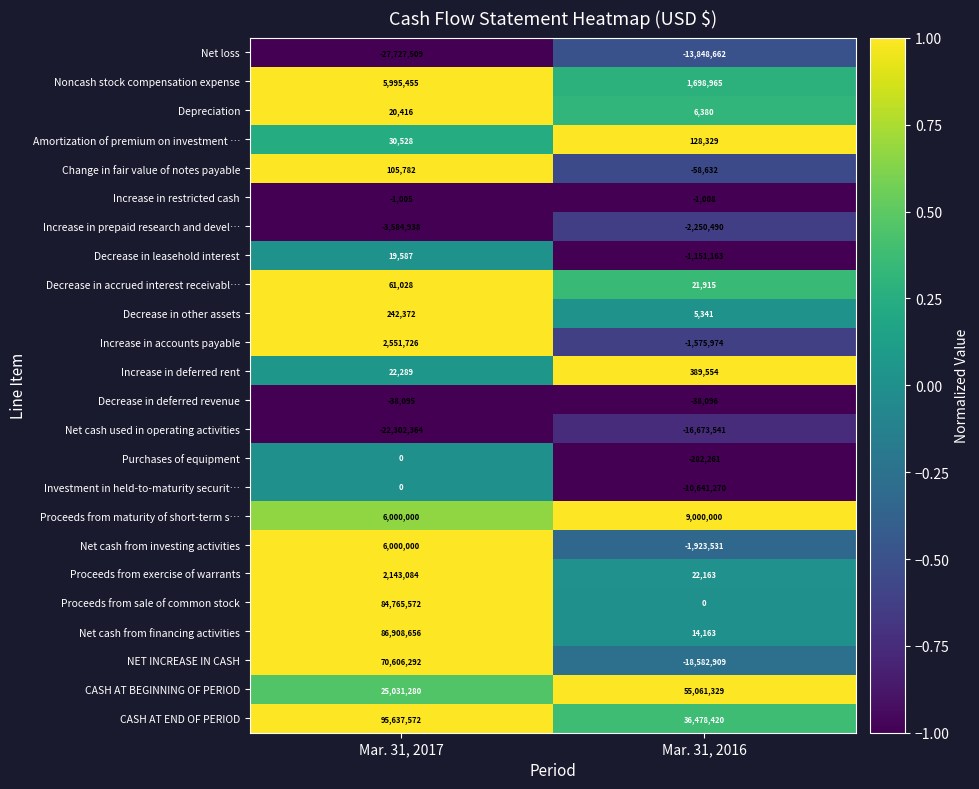

Count the number of data series in this chart.

24